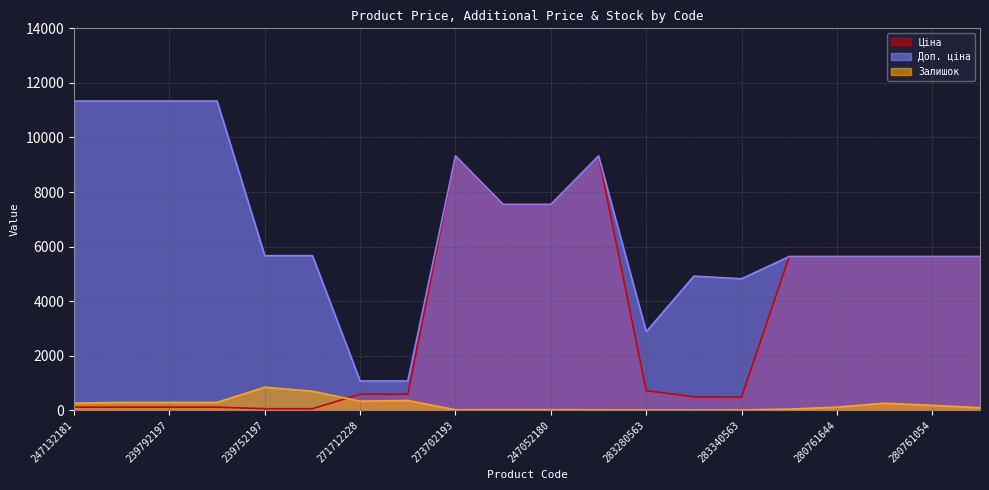

Reading left to right, transcribe all the data shown in this chart.

Ціна: 247132181=113.3	247132180=113.3	239792197=113.3	239792196=113.3	239752197=56.7	239752196=56.7	271712228=586.0	271712227=586.0	273702193=9321.4	247052181=7545.9	247052180=7545.9	273702194=9321.4	283280563=719.6	283370563=491.7	283340563=482.1	280761652=5636.0	280761644=5636.0	280761056=5636.0	280761054=5636.0	280762039=5636.0
Доп. ціна: 247132181=11334.0	247132180=11334.0	239792197=11334.0	239792196=11334.0	239752197=5667.0	239752196=5667.0	271712228=1074.5	271712227=1074.5	273702193=9321.4	247052181=7545.9	247052180=7545.9	273702194=9321.4	283280563=2878.5	283370563=4917.4	283340563=4821.4	280761652=5636.0	280761644=5636.0	280761056=5636.0	280761054=5636.0	280762039=5636.0
Залишок: 247132181=260.0	247132180=290.0	239792197=289.0	239792196=290.0	239752197=845.0	239752196=698.0	271712228=333.0	271712227=359.0	273702193=19.0	247052181=20.0	247052180=21.0	273702194=18.0	283280563=11.0	283370563=8.0	283340563=13.0	280761652=42.0	280761644=115.0	280761056=259.0	280761054=182.0	280762039=93.0